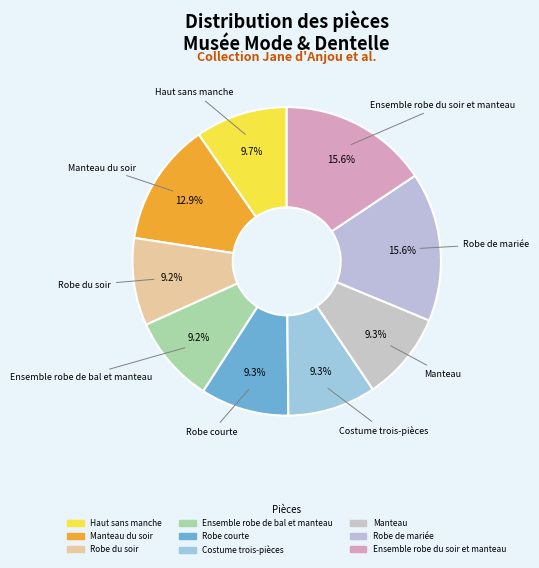

Between Costume trois-pièces and Ensemble robe du soir et manteau, which is larger?

Ensemble robe du soir et manteau